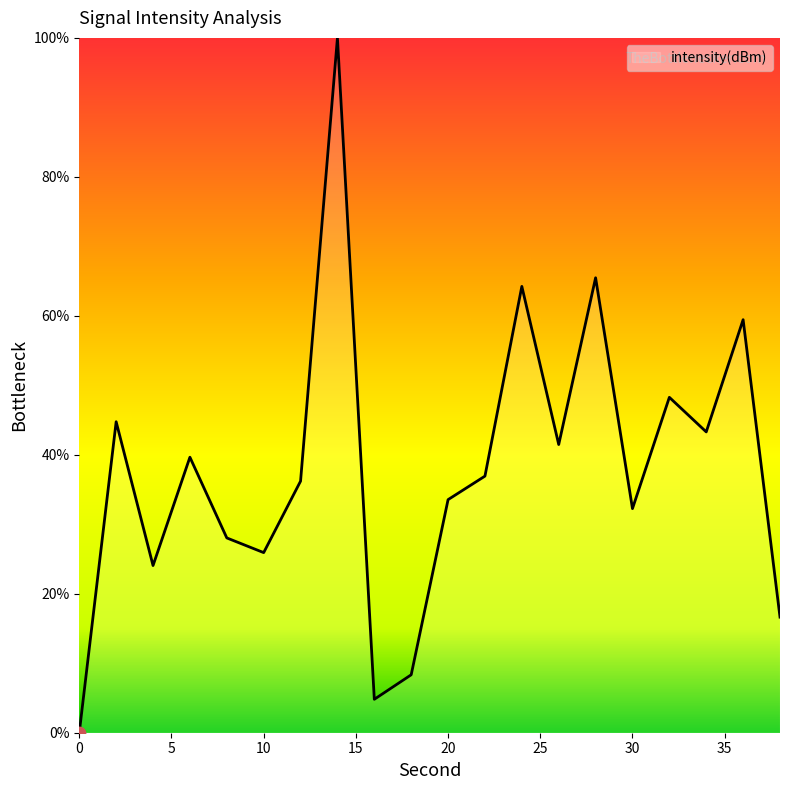

What is the difference between the maximum and minimum values?

100.0